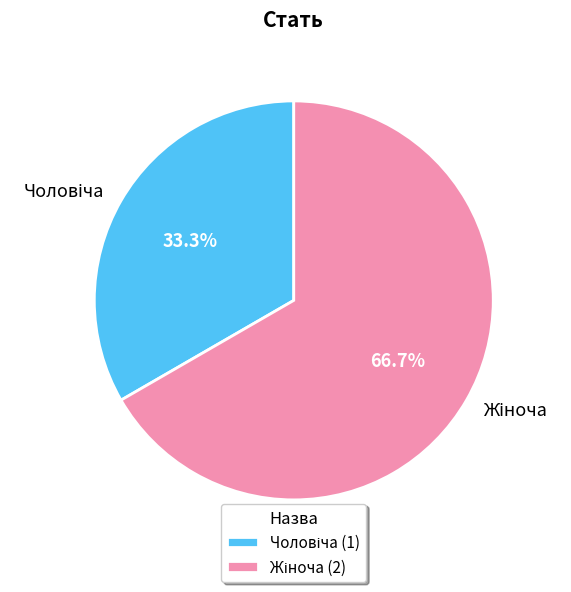

Is there any slice that represents more than half of the pie?

Yes